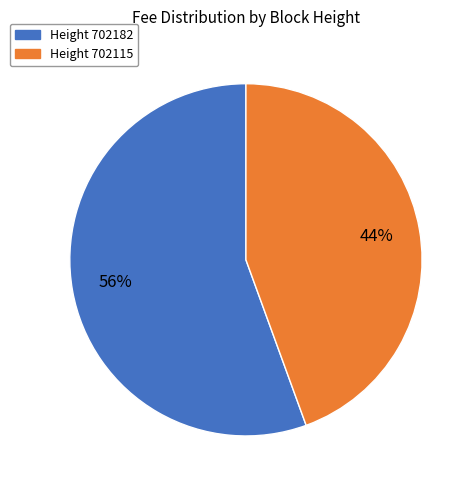

To the nearest percent, what is the average slice percentage?

50%